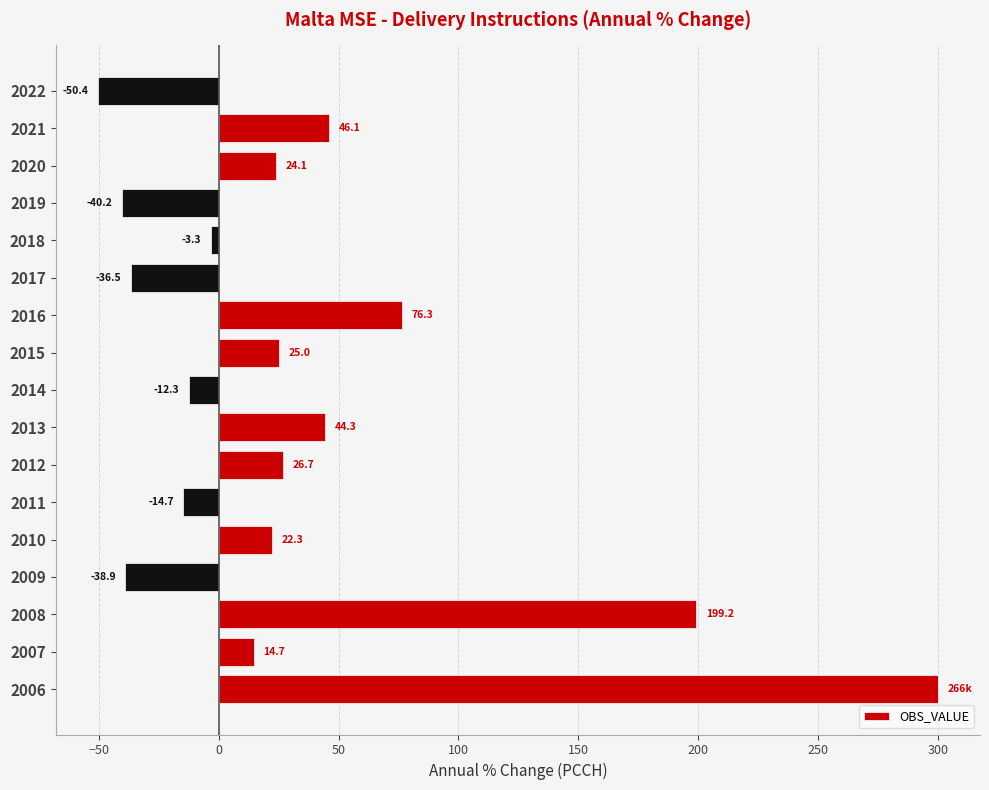

What is the approximate value at 2007?

14.7